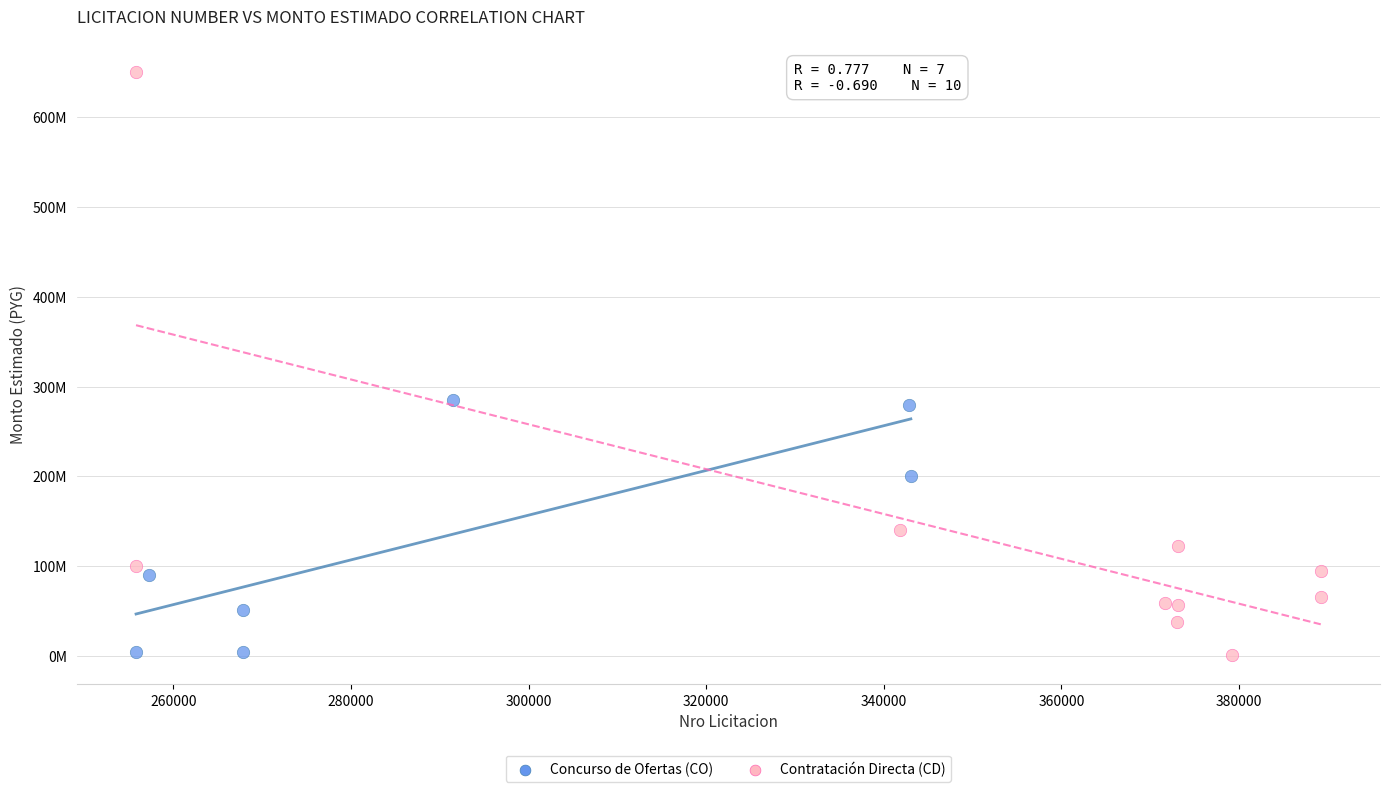

Which series has the largest Y range (max minus min)?

Contratación Directa (CD)